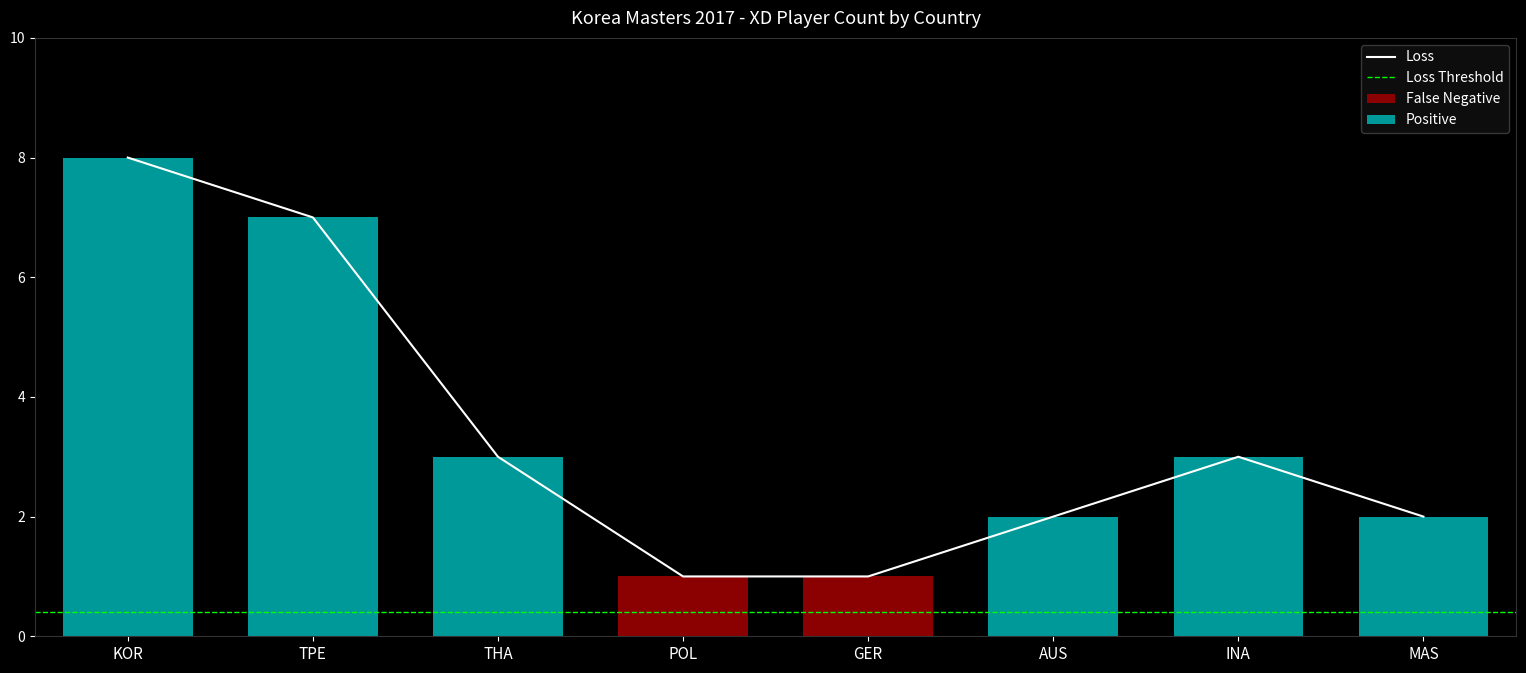

Is it true that the value at KOR is 14?

False